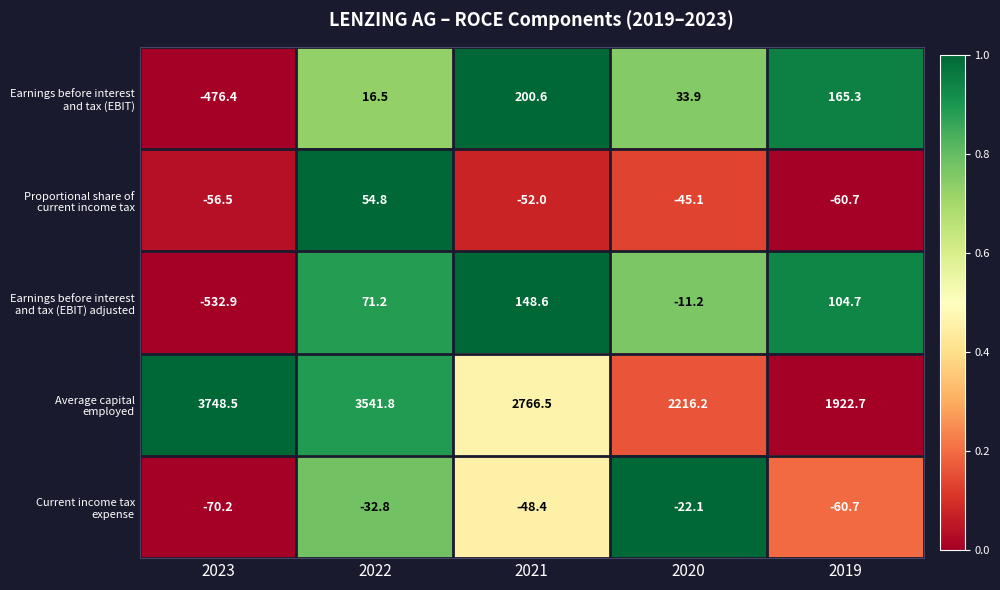

What is the difference between the second highest and second lowest values in the Earnings before interest and tax (EBIT) series?

148.8